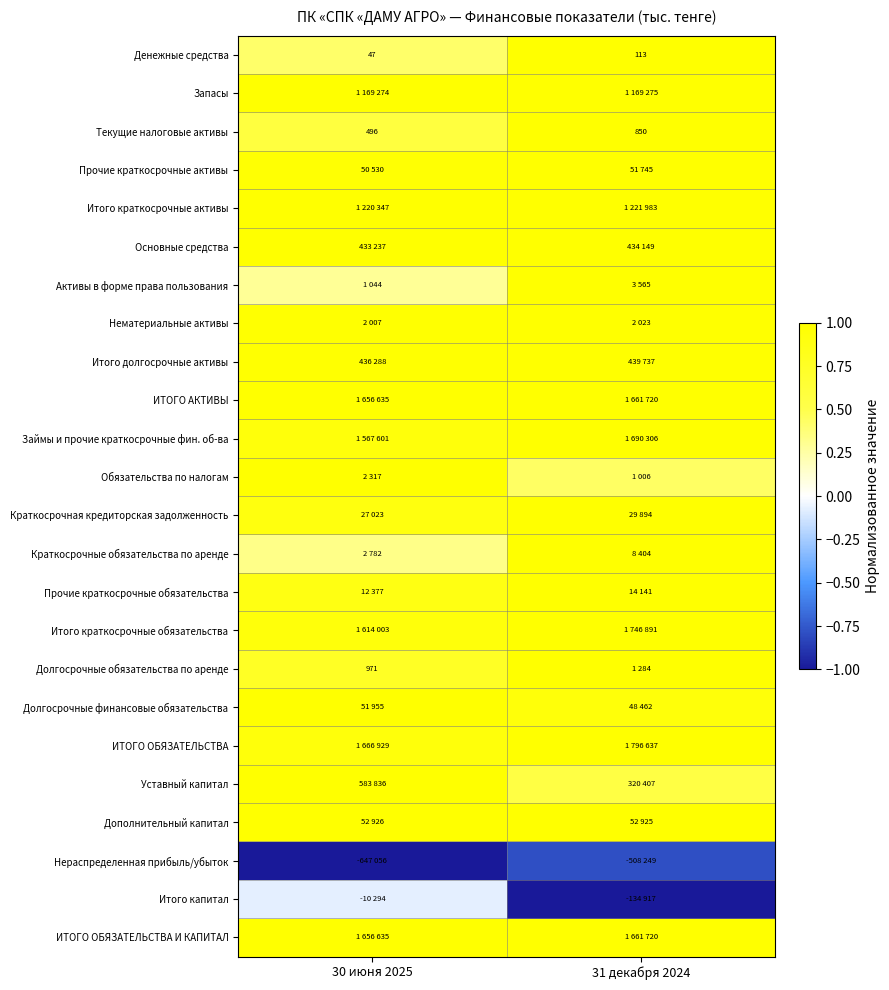

Where is ИТОГО ОБЯЗАТЕЛЬСТВА И КАПИТАЛ nearest to the value 0?

30 июня 2025